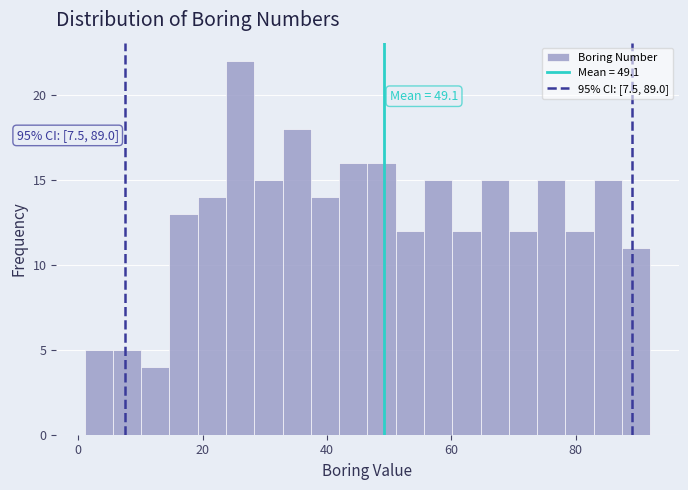

Around what value on the x-axis is the tallest bar? Give the approximate position of its centre, as read against the axis.

26